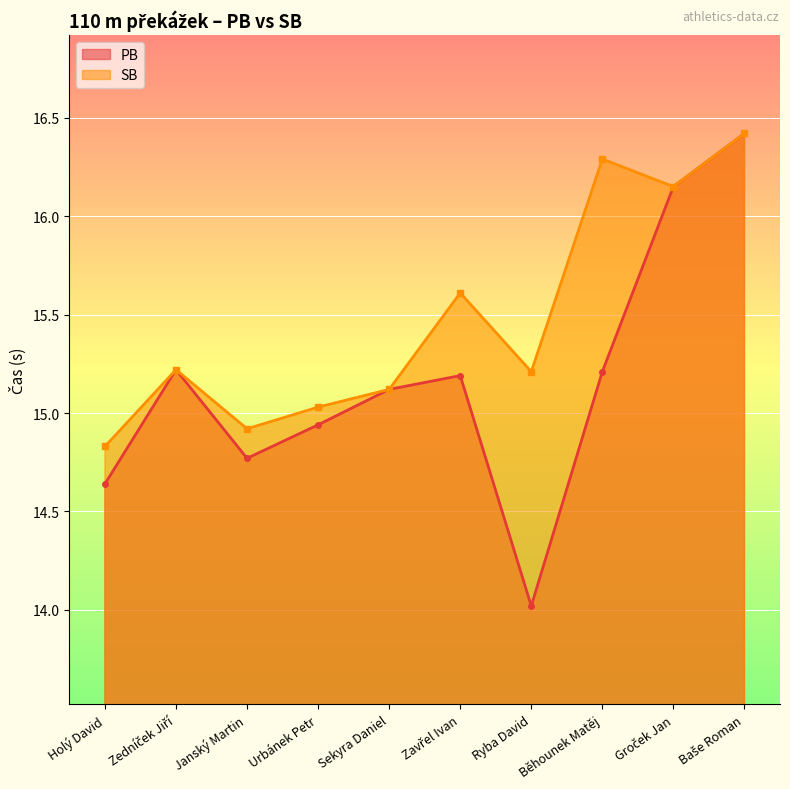

What is the difference between the highest and lowest values at Běhounek Matěj?

1.1